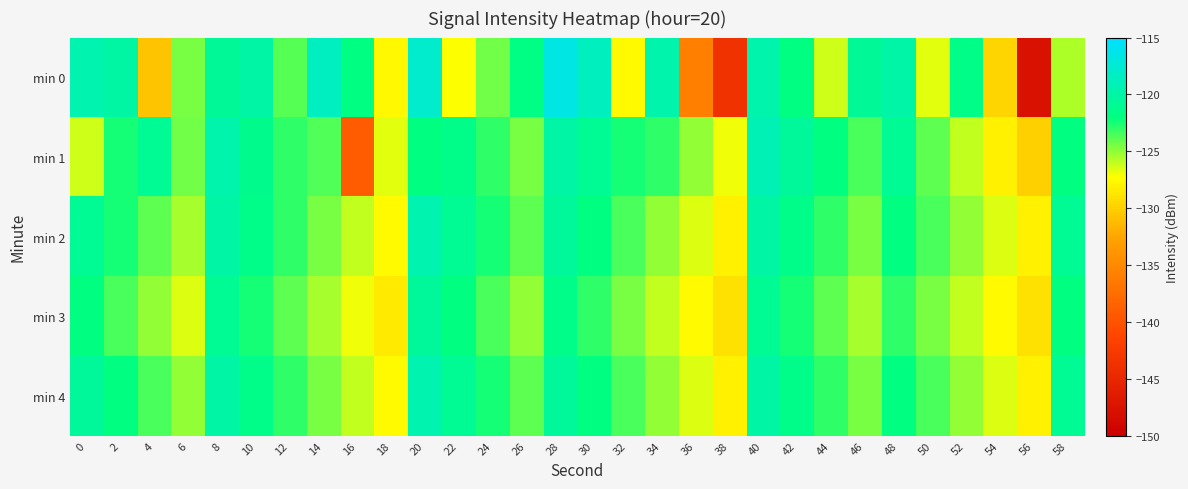

Reading left to right, transcribe all the data shown in this chart.

min 0: 0=-119.5	2=-120.1	4=-130.7	6=-124.5	8=-120.8	10=-120.0	12=-123.8	14=-118.5	16=-121.8	18=-127.6	20=-117.8	22=-127.2	24=-124.4	26=-121.8	28=-116.5	30=-118.7	32=-127.5	34=-119.6	36=-135.9	38=-143.7	40=-119.6	42=-122.0	44=-126.3	46=-120.8	48=-119.9	50=-126.7	52=-121.6	54=-129.7	56=-147.7	58=-125.6
min 1: 0=-126.2	2=-122.5	4=-120.9	6=-124.3	8=-119.5	10=-121.3	12=-123.0	14=-123.7	16=-139.2	18=-126.6	20=-122.0	22=-121.5	24=-123.0	26=-124.5	28=-120.0	30=-121.0	32=-122.5	34=-123.0	36=-125.0	38=-127.0	40=-119.0	42=-120.5	44=-122.0	46=-123.5	48=-121.0	50=-124.0	52=-126.0	54=-128.0	56=-130.0	58=-122.0
min 2: 0=-121.0	2=-122.5	4=-124.0	6=-125.5	8=-120.0	10=-121.5	12=-123.0	14=-124.5	16=-126.0	18=-127.5	20=-119.5	22=-121.0	24=-122.5	26=-124.0	28=-120.5	30=-122.0	32=-123.5	34=-125.0	36=-126.5	38=-128.0	40=-120.0	42=-121.5	44=-123.0	46=-124.5	48=-122.0	50=-123.5	52=-125.0	54=-126.5	56=-128.0	58=-121.0
min 3: 0=-122.0	2=-123.5	4=-125.0	6=-126.5	8=-121.0	10=-122.5	12=-124.0	14=-125.5	16=-127.0	18=-128.5	20=-120.5	22=-122.0	24=-123.5	26=-125.0	28=-121.5	30=-123.0	32=-124.5	34=-126.0	36=-127.5	38=-129.0	40=-121.0	42=-122.5	44=-124.0	46=-125.5	48=-123.0	50=-124.5	52=-126.0	54=-127.5	56=-129.0	58=-122.0
min 4: 0=-120.5	2=-122.0	4=-123.5	6=-125.0	8=-120.0	10=-121.5	12=-123.0	14=-124.5	16=-126.0	18=-127.5	20=-119.5	22=-121.0	24=-122.5	26=-124.0	28=-120.5	30=-122.0	32=-123.5	34=-125.0	36=-126.5	38=-128.0	40=-120.0	42=-121.5	44=-123.0	46=-124.5	48=-122.0	50=-123.5	52=-125.0	54=-126.5	56=-128.0	58=-121.0